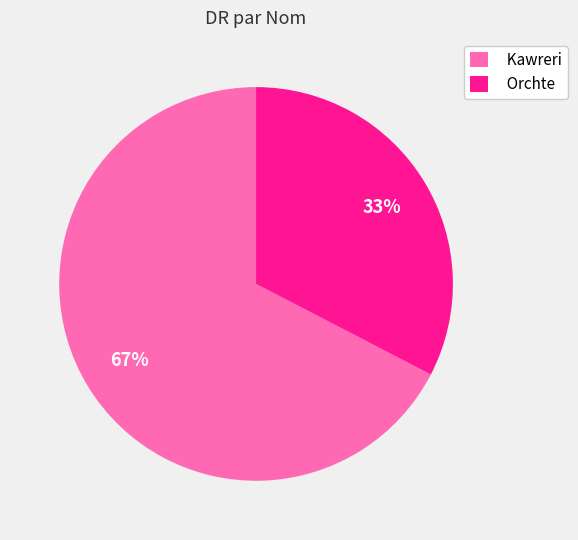

Which slice is the smallest?

Orchte